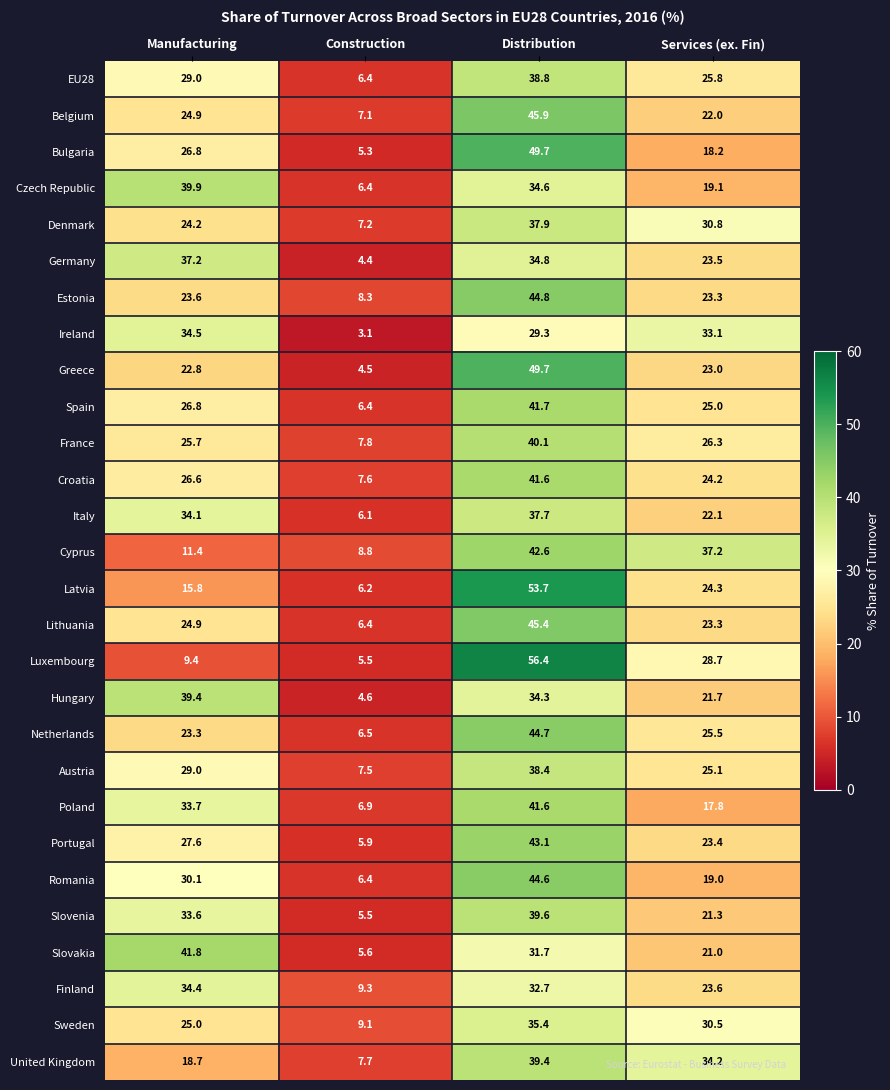

What is the sum of all Germany values?

99.9